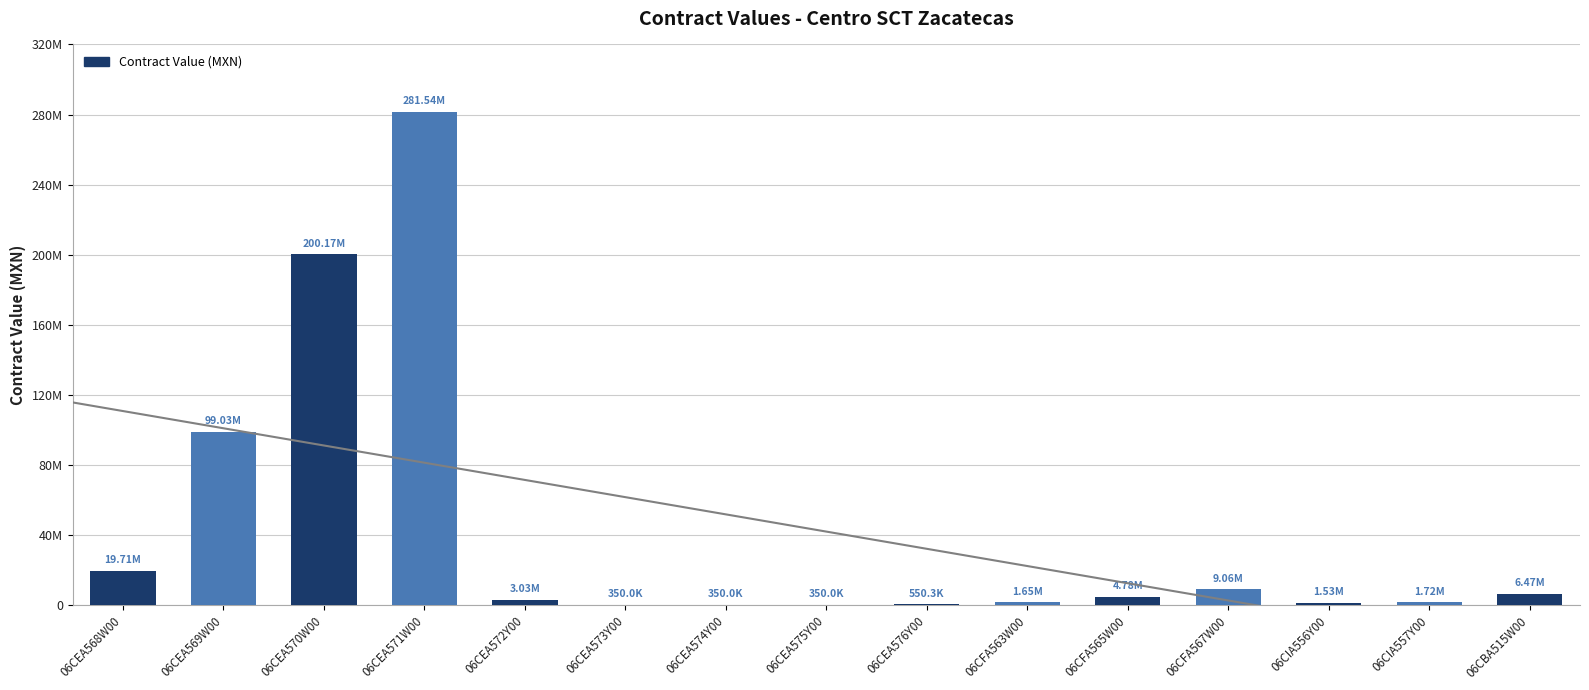

The value at 06CIA557Y00 is 1717346.6. True or false?

True